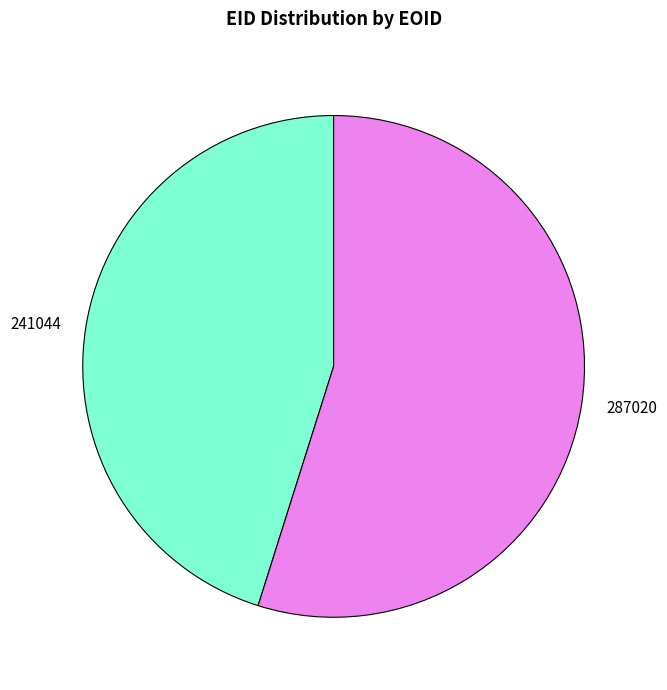

Rank the categories by value from highest to lowest.

287020, 241044